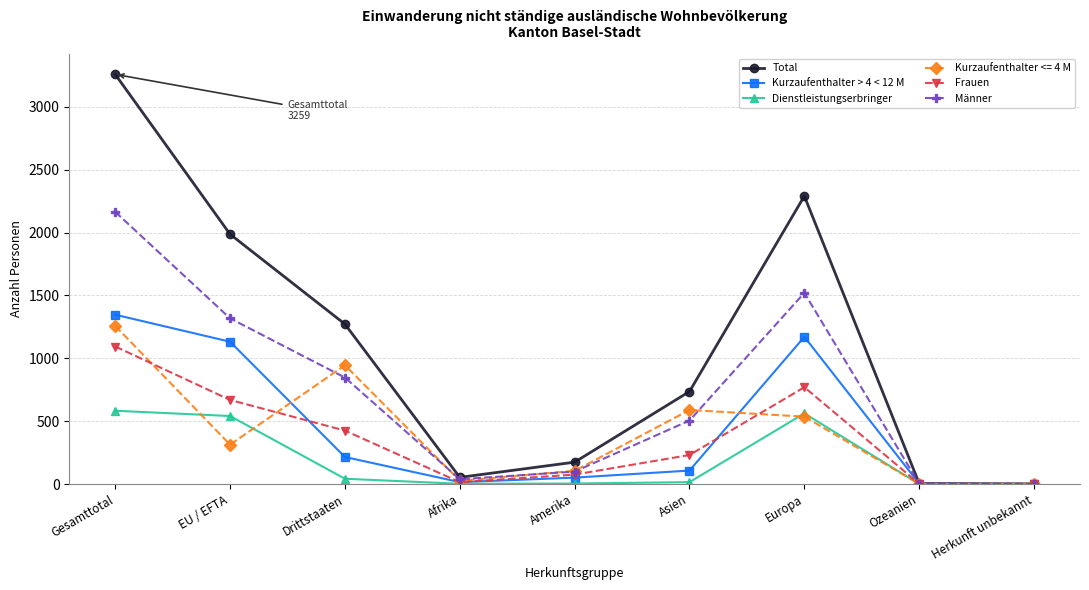

How many data points in Kurzaufenthalter > 4 < 12 M are less than 107?

4